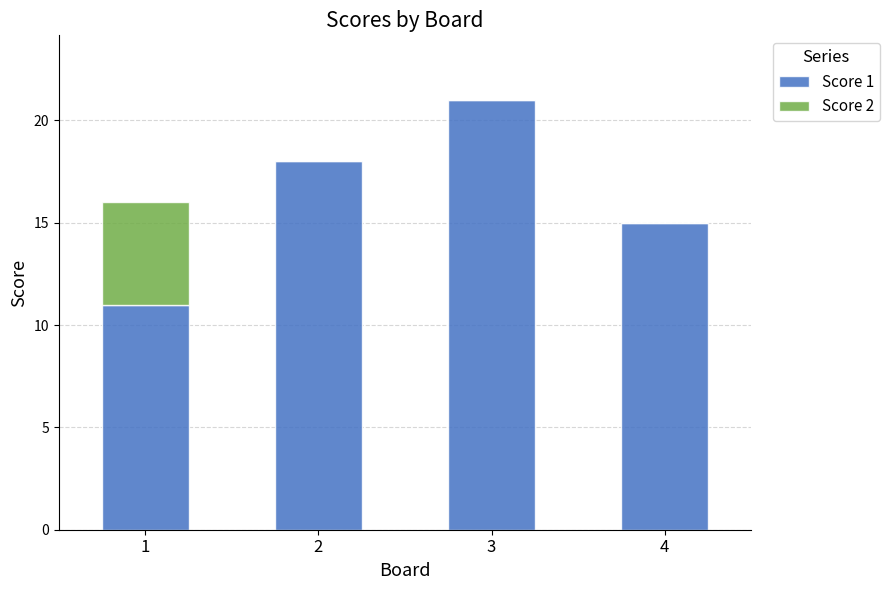

What is the sum of all Score 1 values?

65